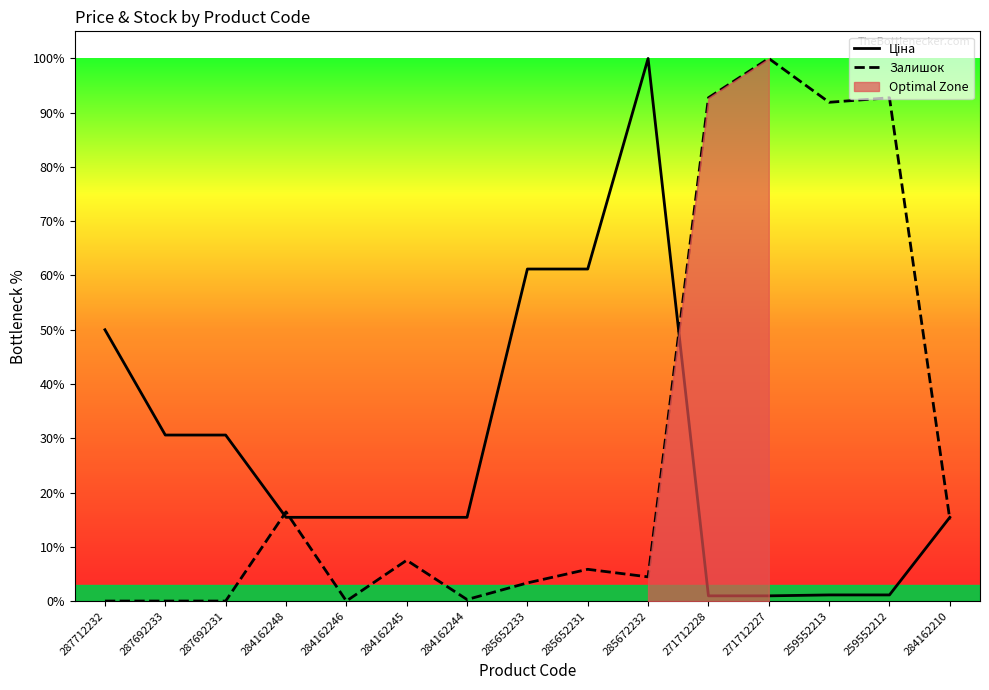

What is the spread (max minus min) of values at 284162246?

15.4